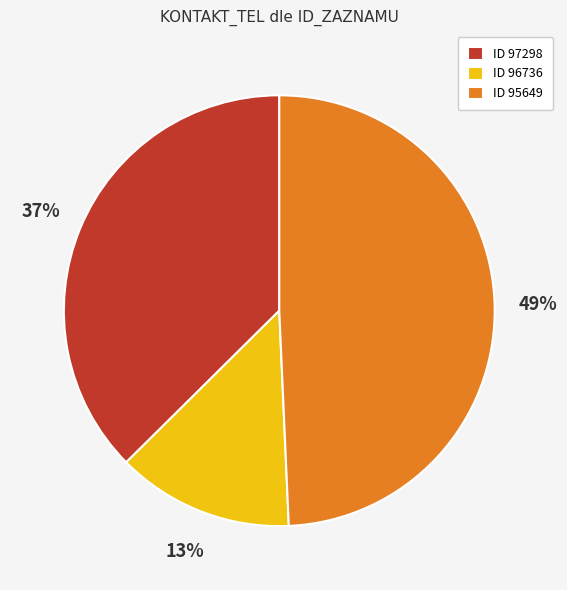

How many segments does this pie chart have?

3